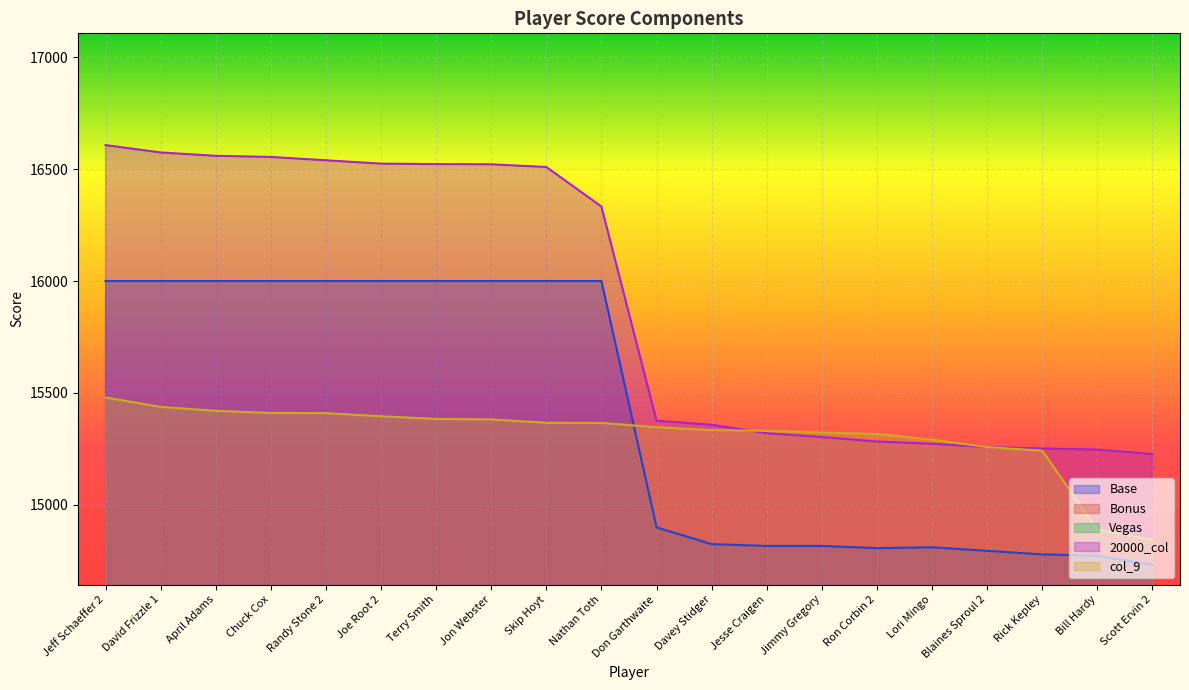

How many categories are shown in the chart?

20